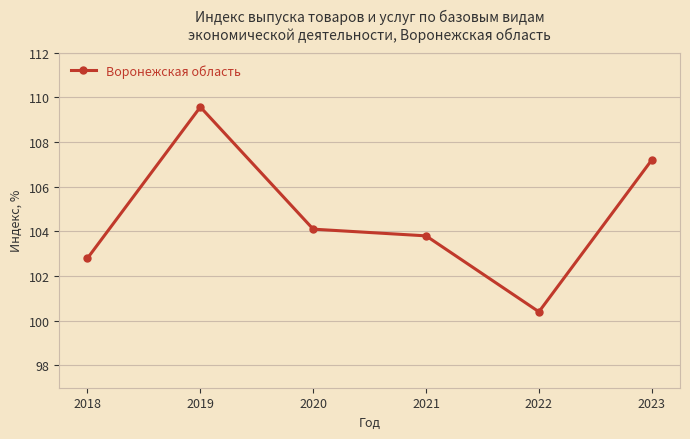

Between 2022 and 2019, which is larger?

2019